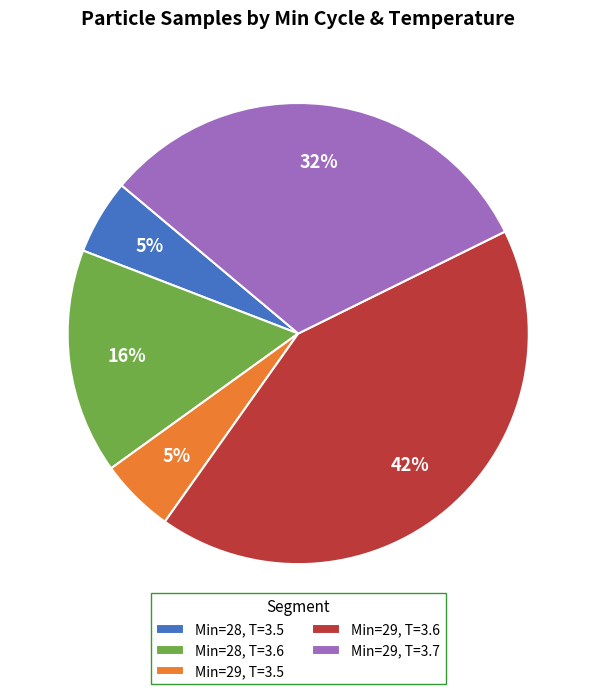

How many segments does this pie chart have?

5